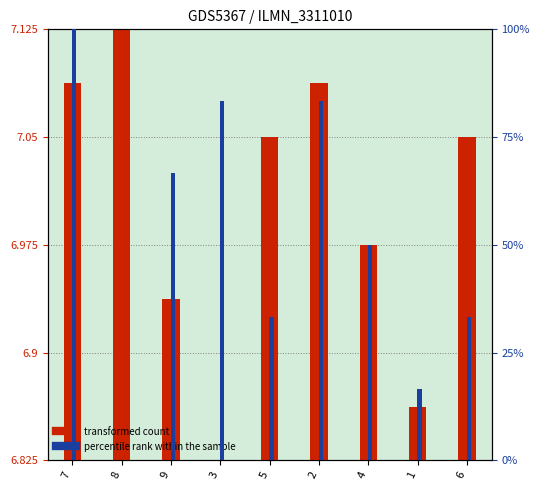

Which category has the highest value across all series?

7